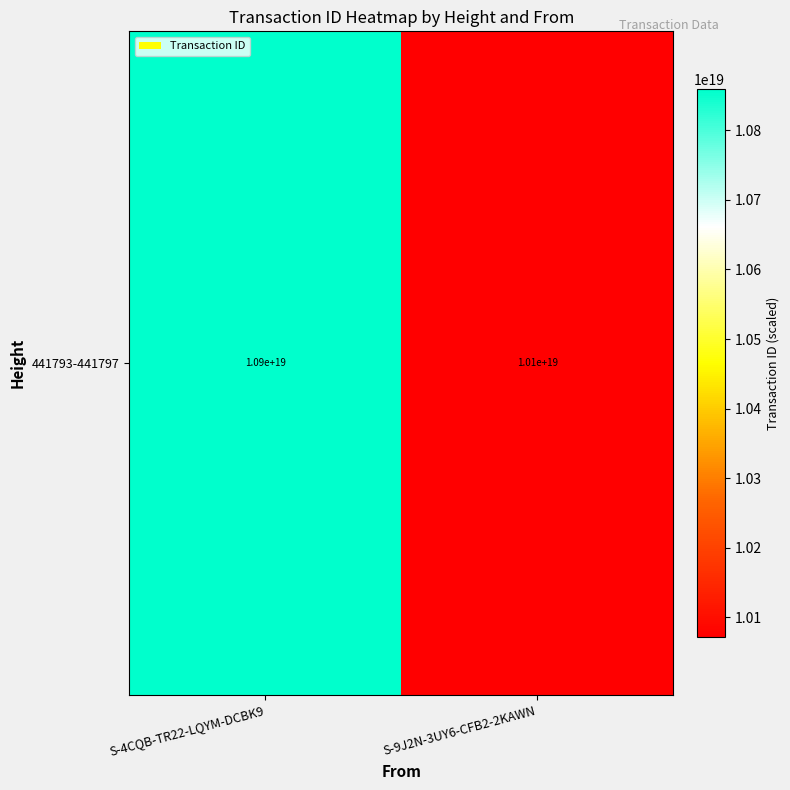

At which category does the chart reach its minimum across all series?

S-9J2N-3UY6-CFB2-2KAWN